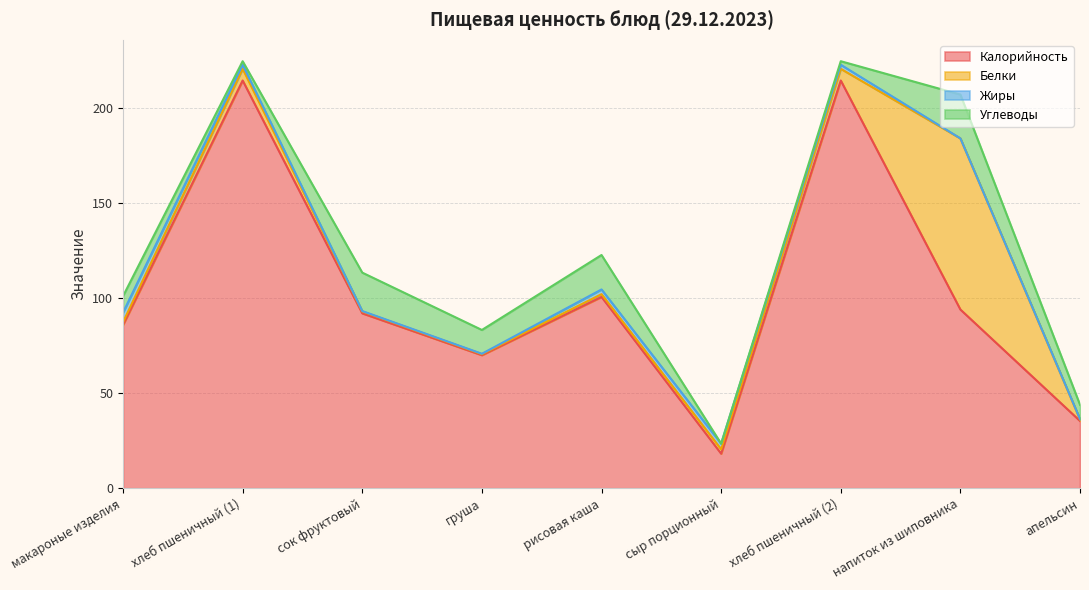

True or false: Углеводы and Жиры cross at least once.

True